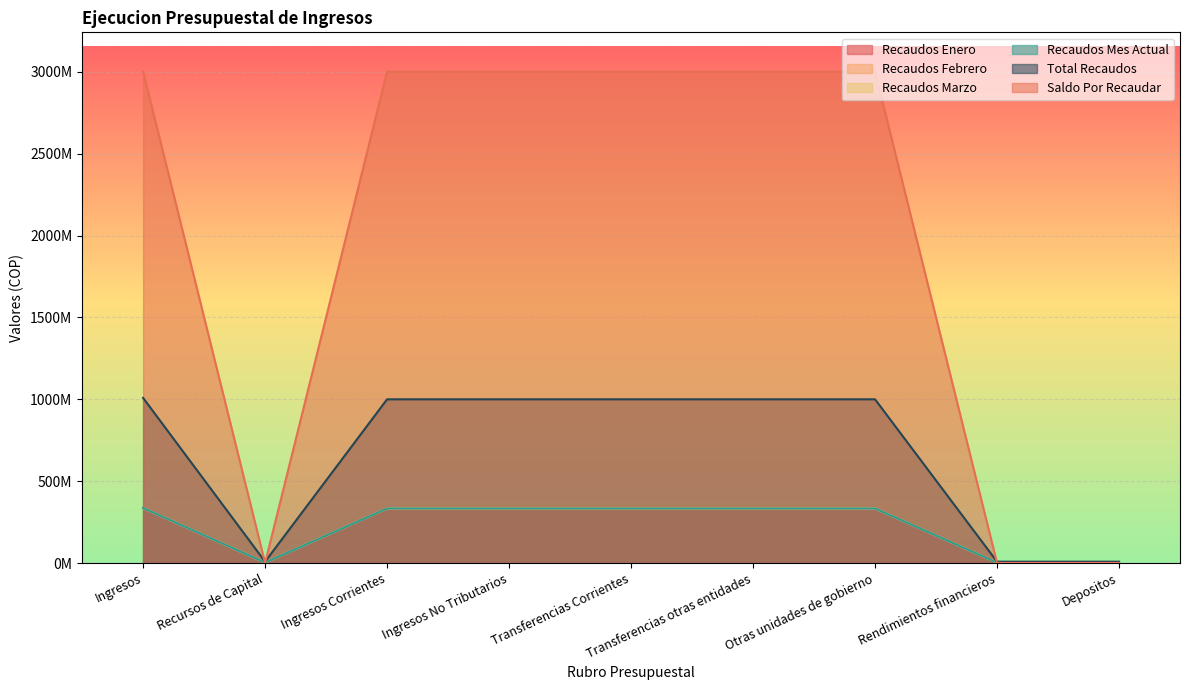

True or false: Recaudos Marzo has a value of 333333333.0 at Ingresos Corrientes.

True